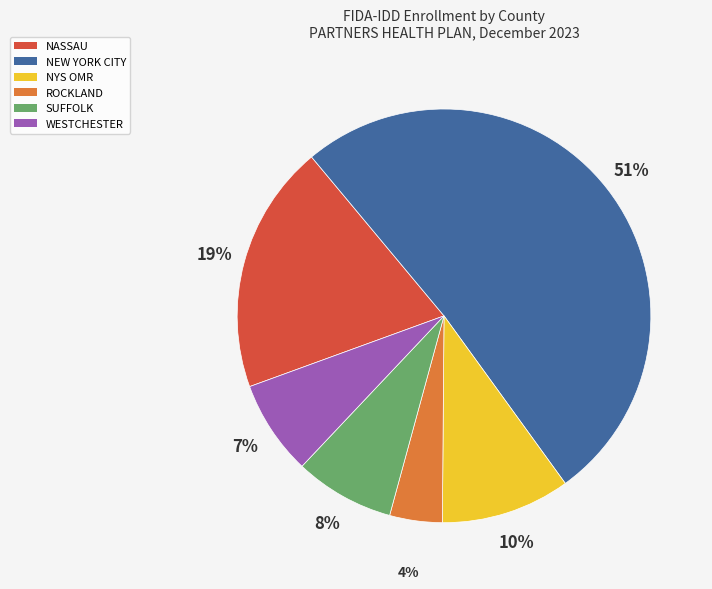

What is the majority slice?

NEW YORK CITY